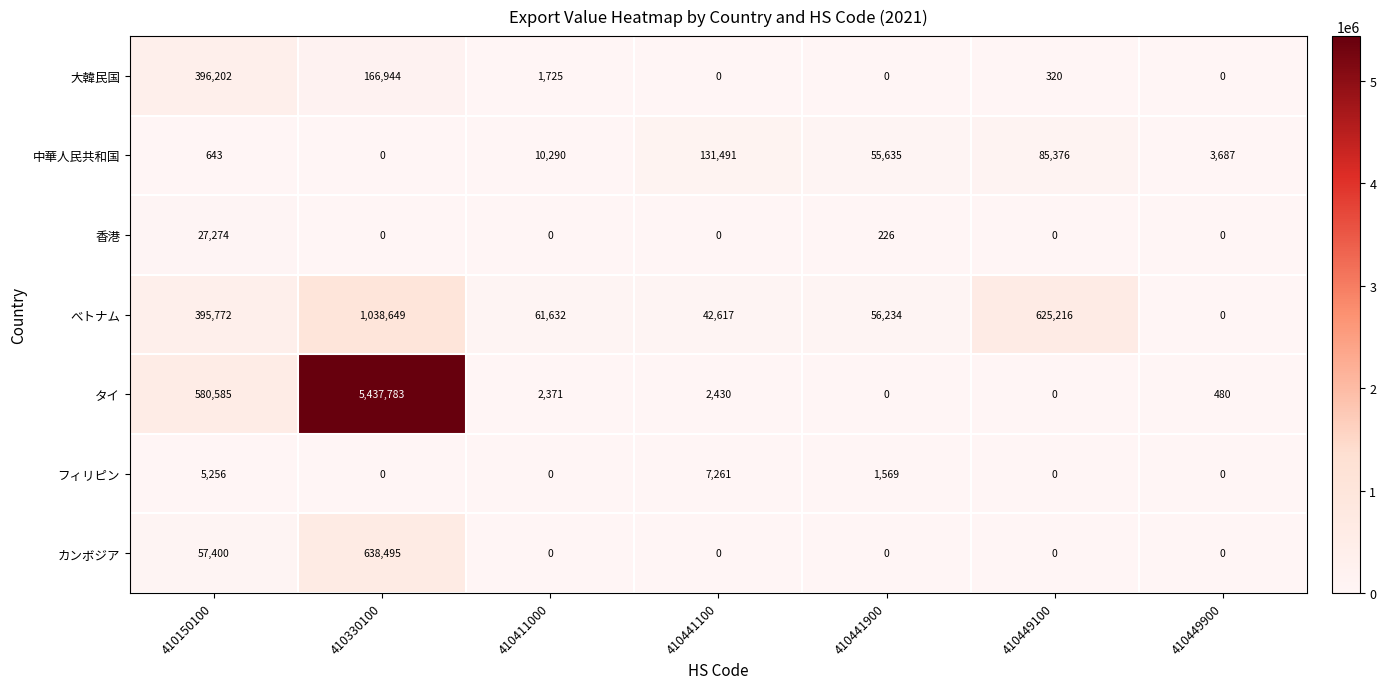

What is the spread (max minus min) of values at 410441100?

131491